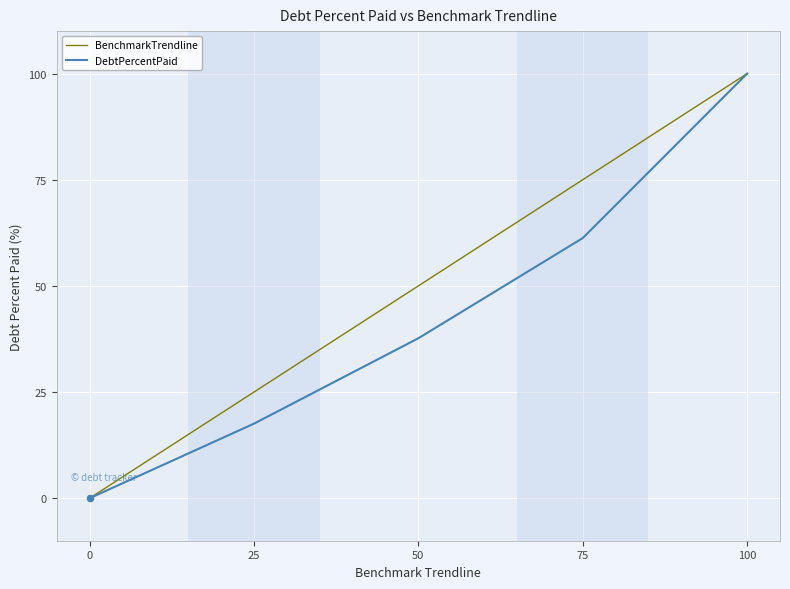

Between 25 and 50, which series saw the biggest shift?

BenchmarkTrendline